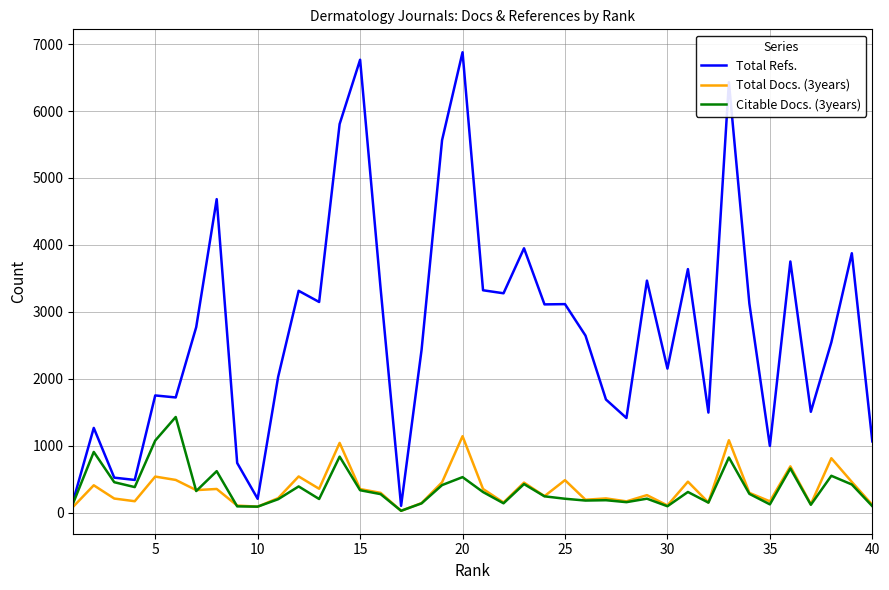

True or false: Total Refs. and Total Docs. (3years) intersect in this chart.

False